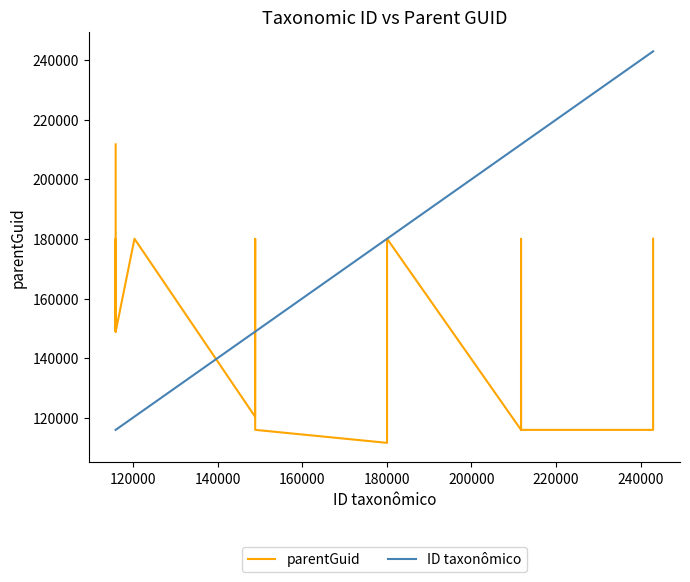

Which series has the widest spread of values?

ID taxonômico